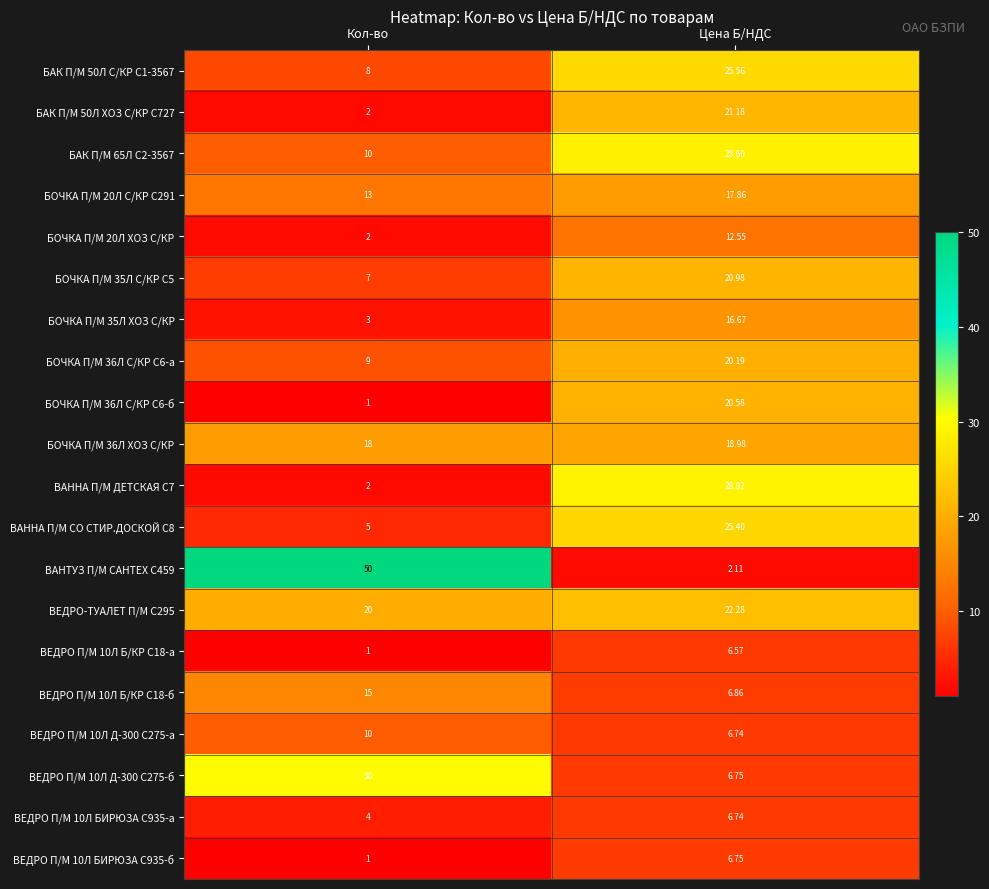

At which category does the chart reach its peak across all series?

Кол-во